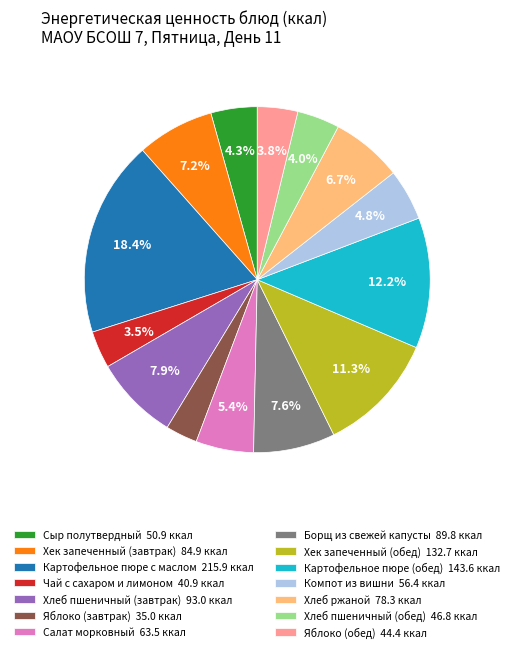

What is the smallest slice in the pie chart?

Яблоко (завтрак)